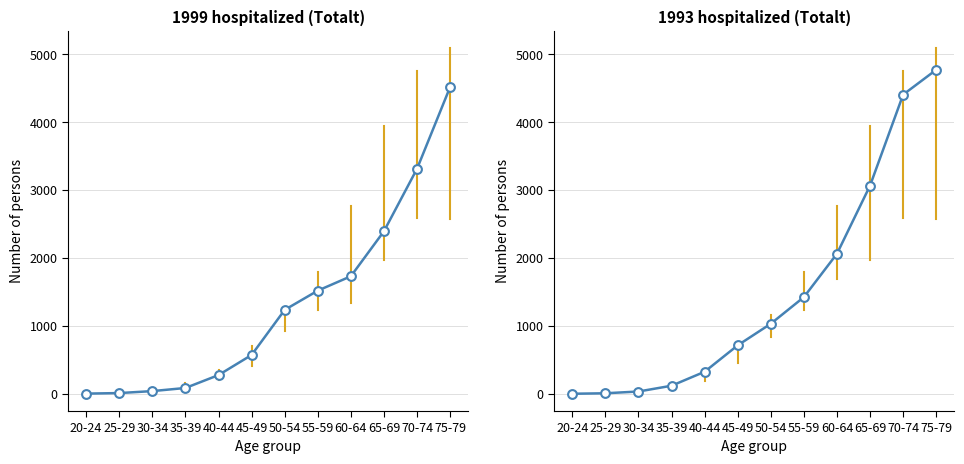

Approximately how many times larger is the value at 55-59 compared to 30-34?

41.9